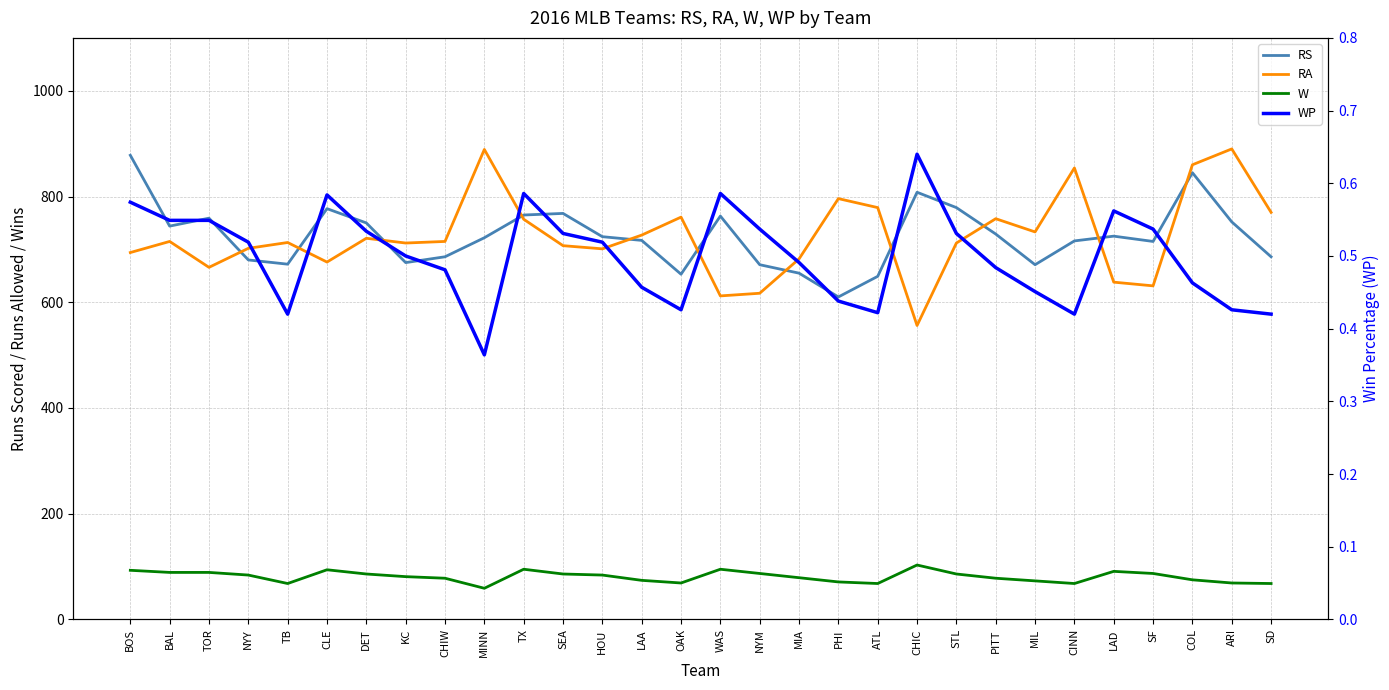

Is the value of RA at LAD greater than the value of W at STL?

Yes